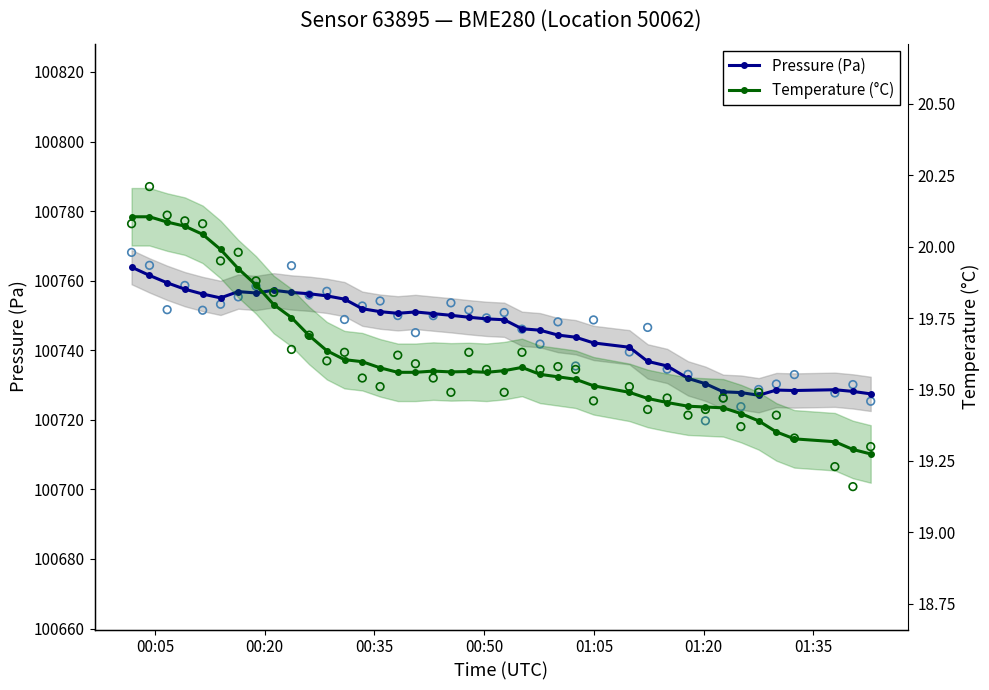

Which series contains the lowest Y value?

Temperature (°C)